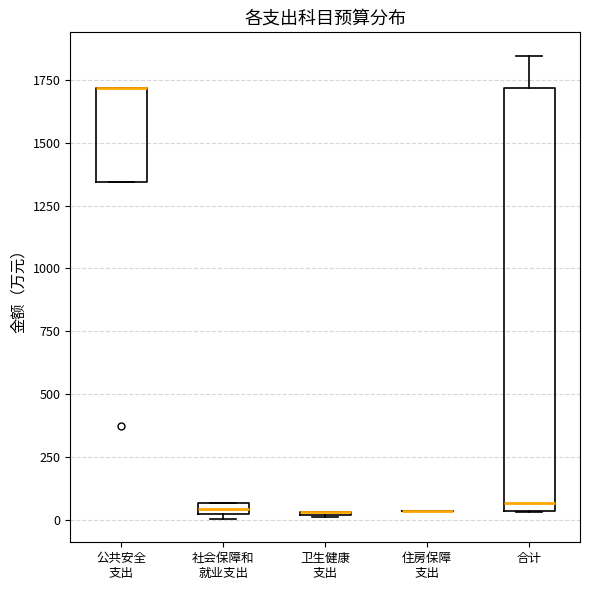

Which box is the tallest, from its lower edge to its upper edge?

合计